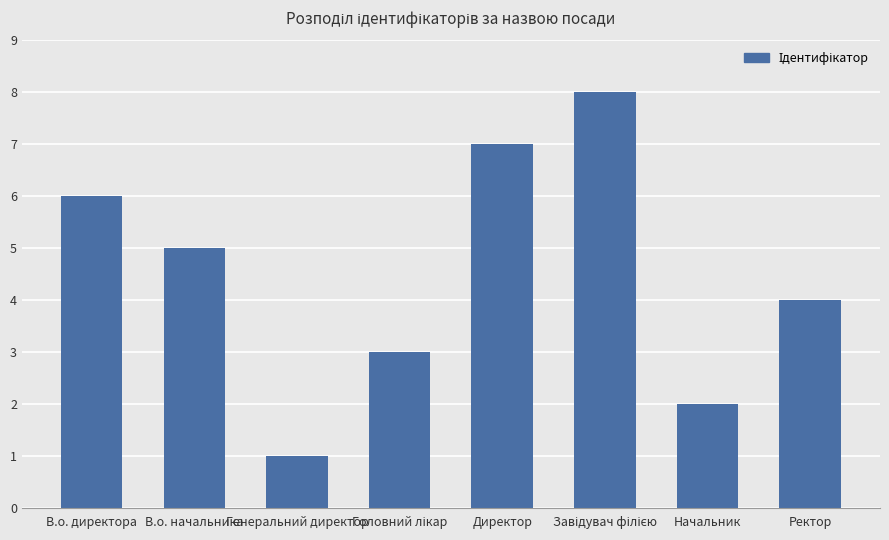

Where does the data first go above 5?

В.о. директора